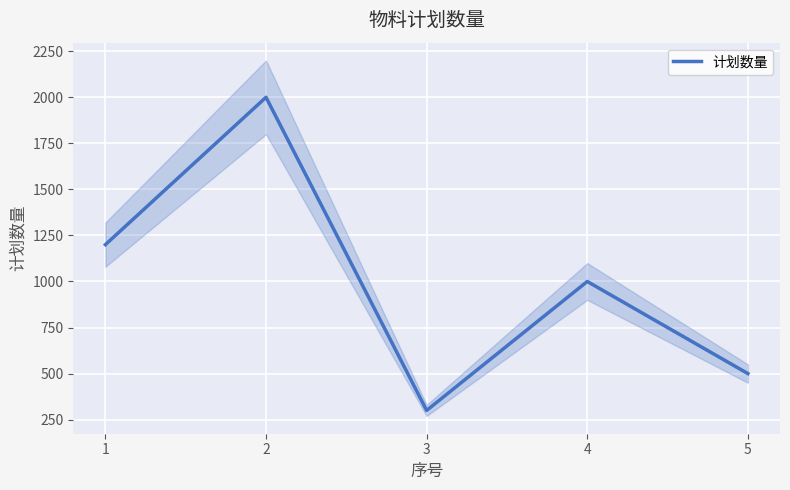

How many values are below 1000?

2